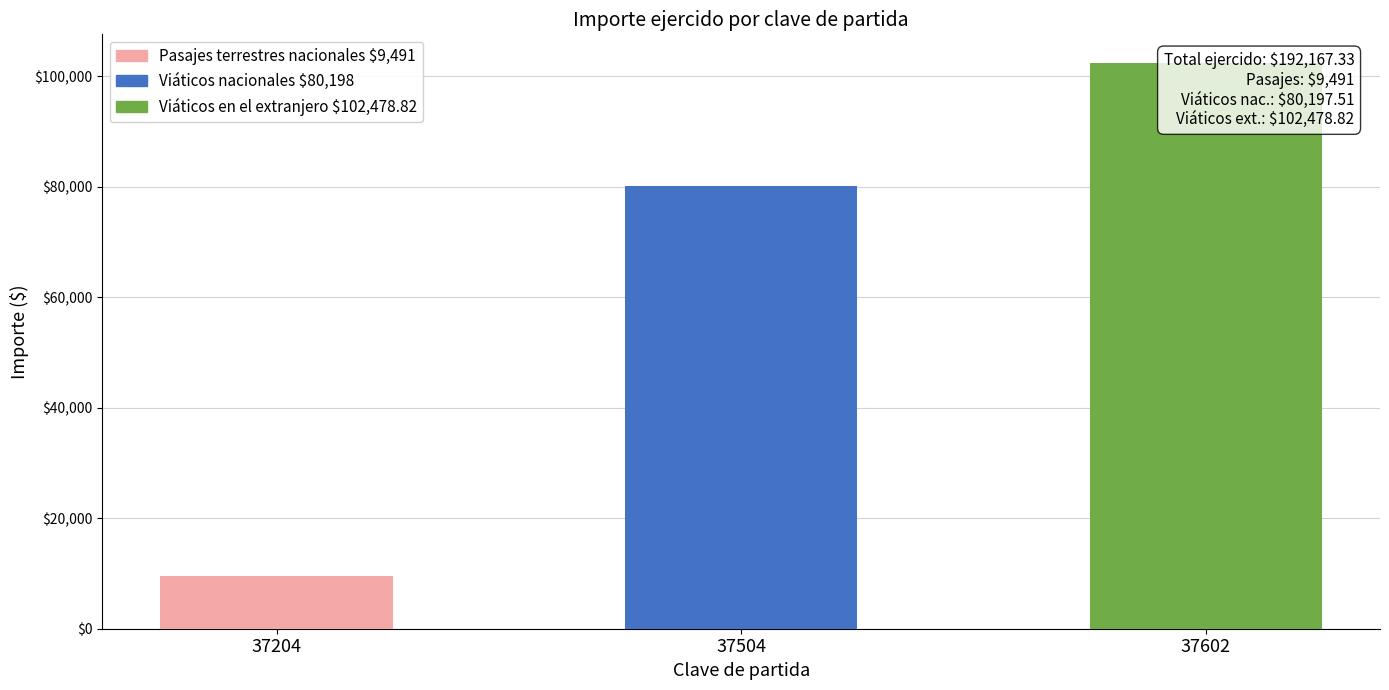

What is the difference between the Viáticos nacionales values at 37204 and 37504?

80197.5